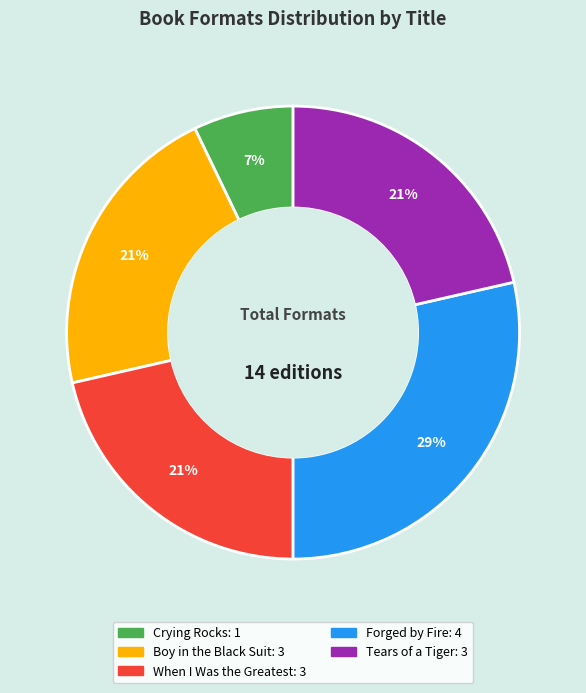

How many slices are in this pie chart?

5